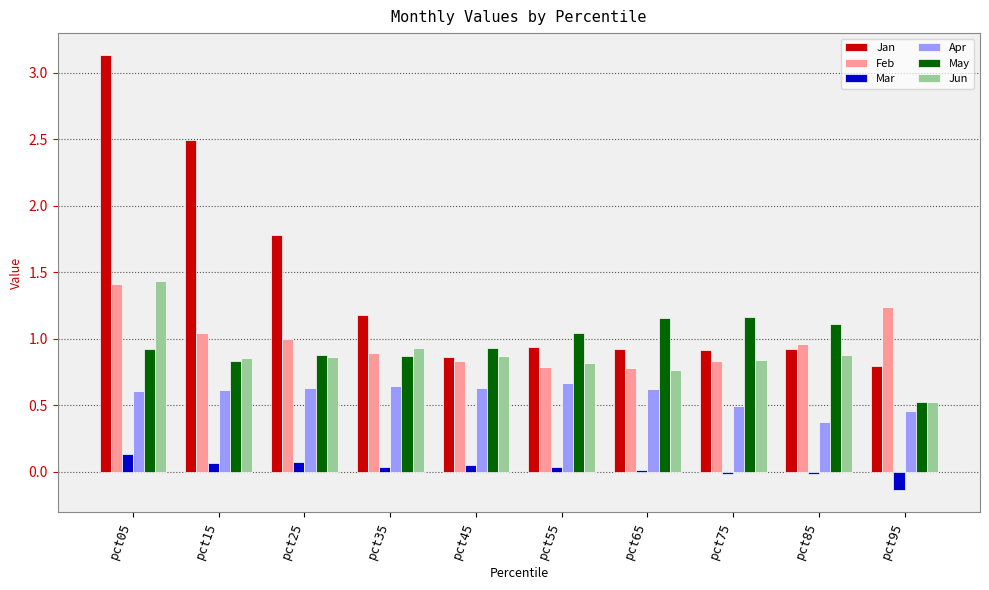

What is the spread (max minus min) of values at pct05?

3.0